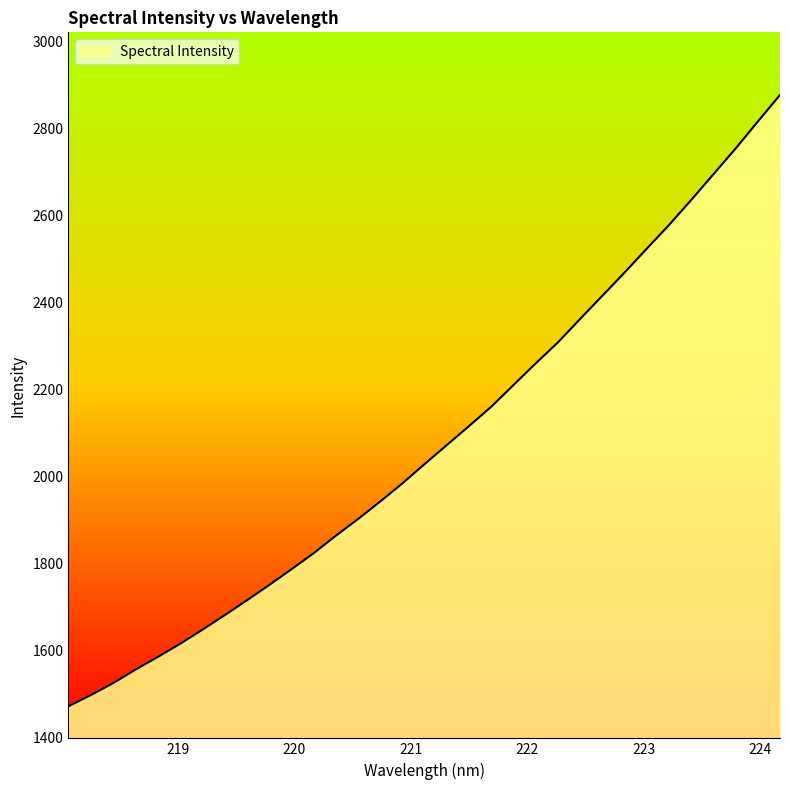

Reading left to right, transcribe all the data shown in this chart.

1472.4	1497.9	1525.3	1556.2	1585.3	1615.3	1647.6	1681.0	1715.1	1750.2	1786.3	1823.2	1863.5	1901.9	1942.3	1984.0	2028.3	2072.1	2115.8	2160.1	2209.9	2259.7	2307.9	2361.8	2415.1	2468.3	2523.3	2577.5	2635.0	2694.2	2753.3	2815.3	2876.4